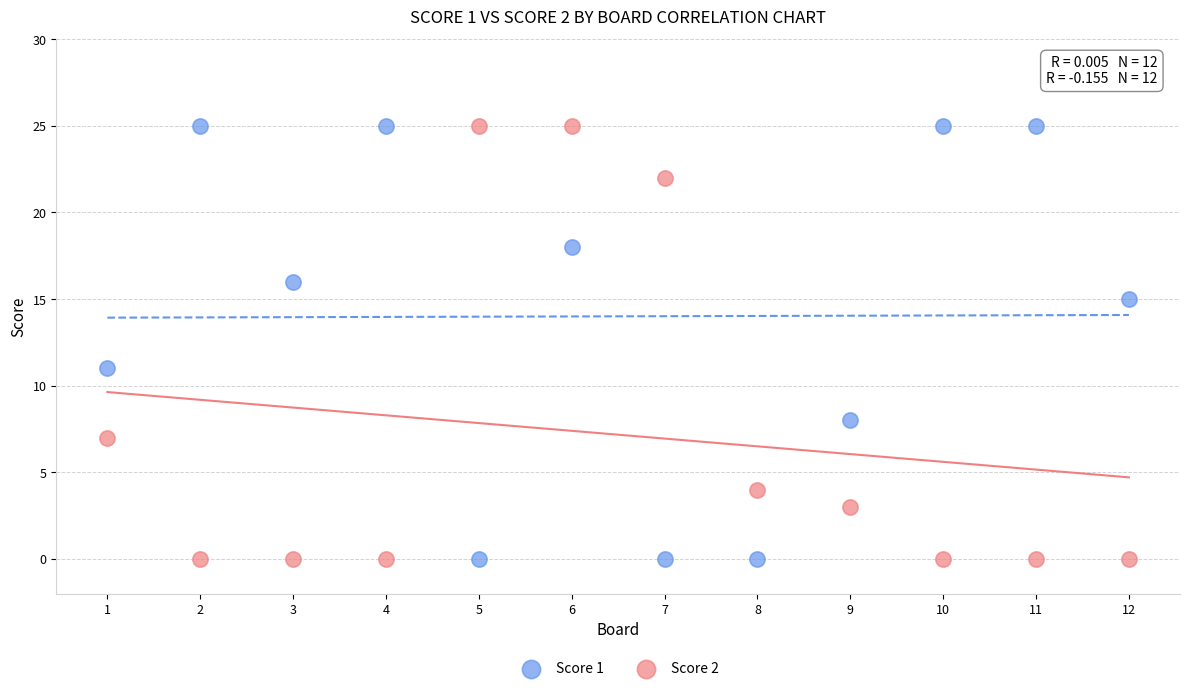

Across all data points, what is the range of X values (max minus min)?

11